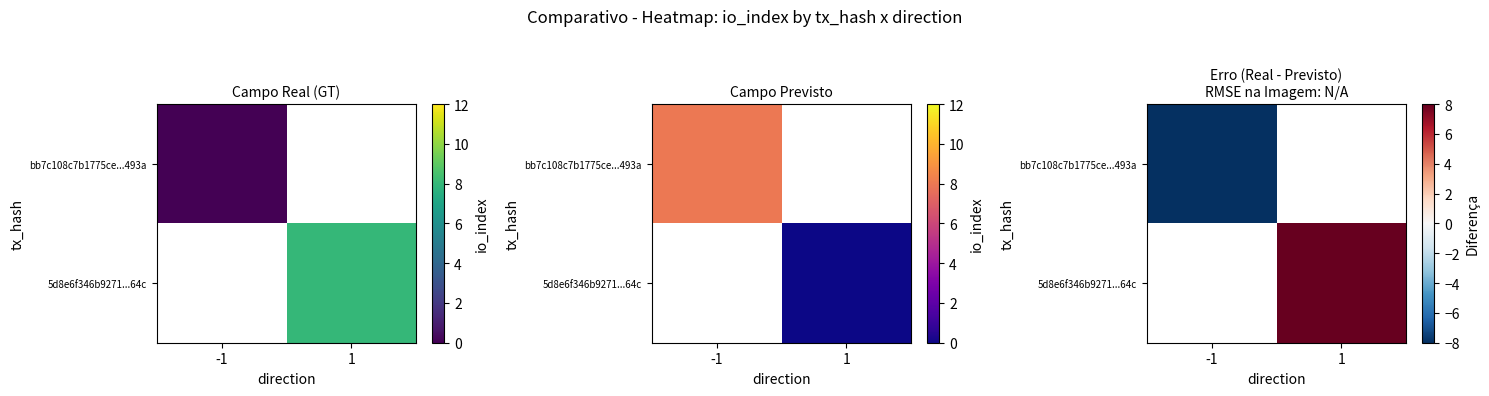

What is the smallest value displayed?

-8.0